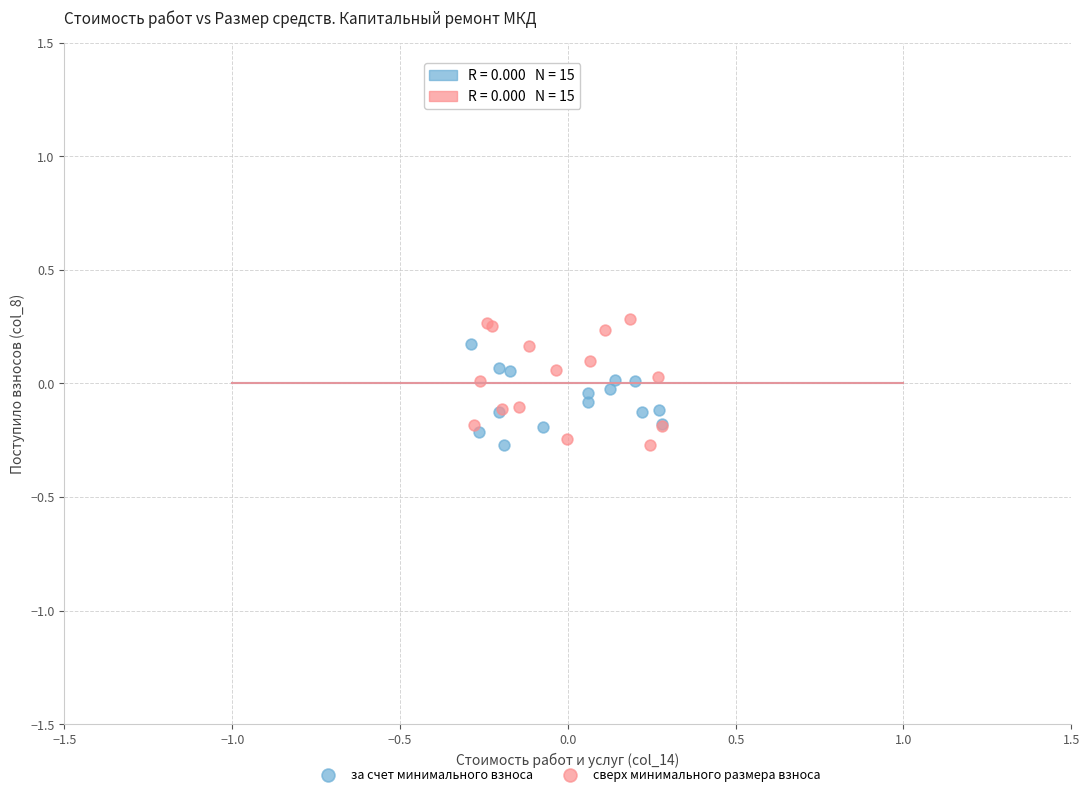

Which series has the widest spread of Y values?

сверх минимального размера взноса